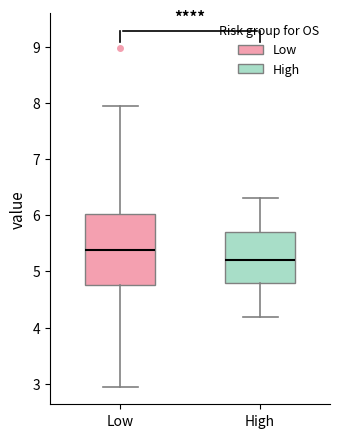

Comparing the boxes themselves (not the whiskers), which one is the tallest?

Low